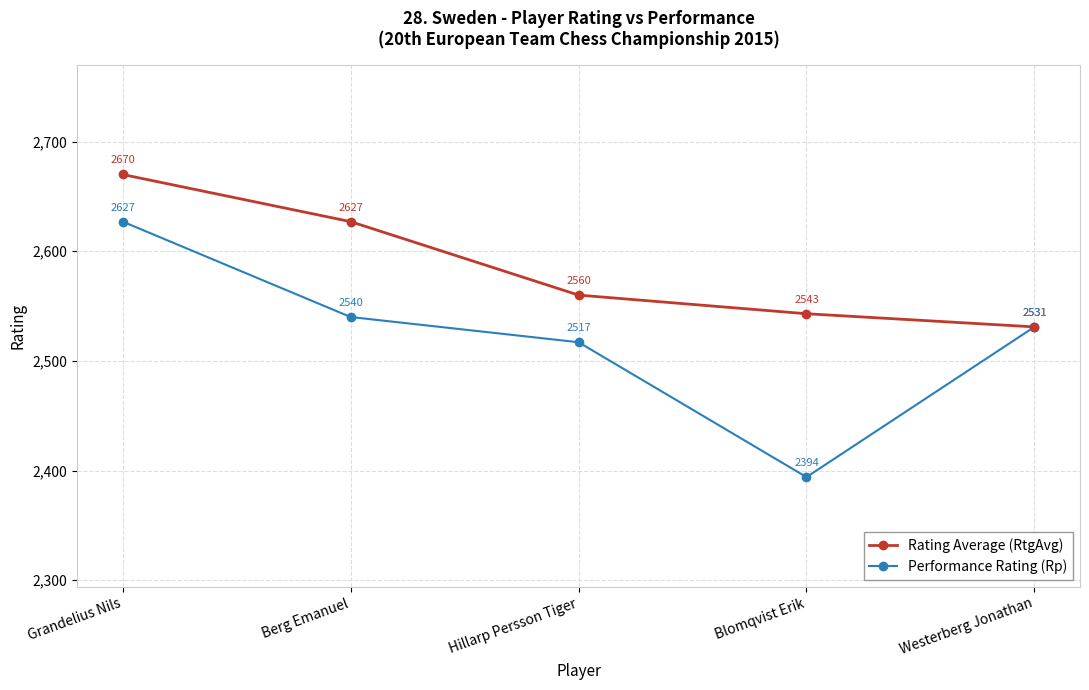

What is the lowest value of the Performance Rating (Rp) series?

2394